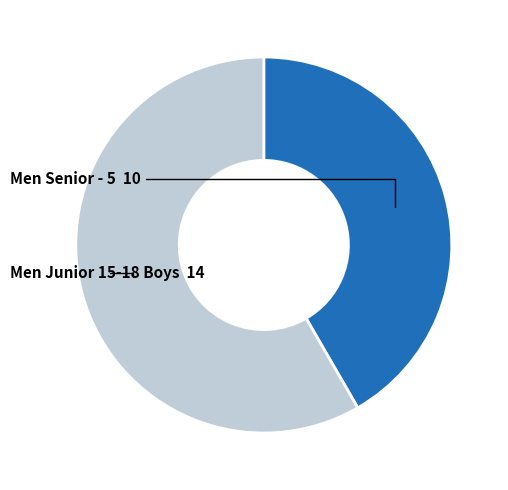

Does any single category account for the majority?

Yes